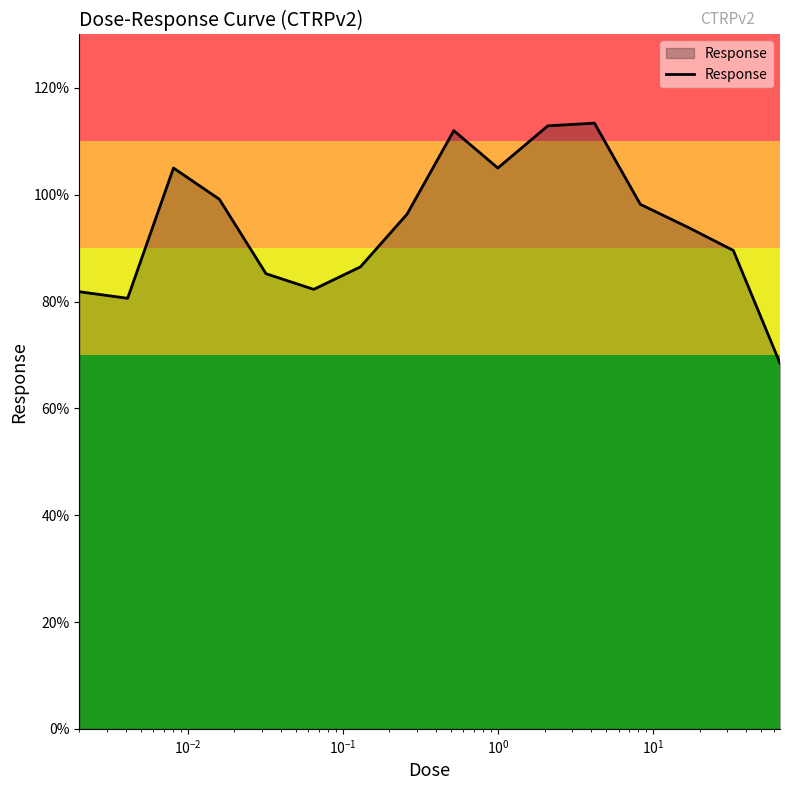

What is the minimum value shown in the chart?

68.5